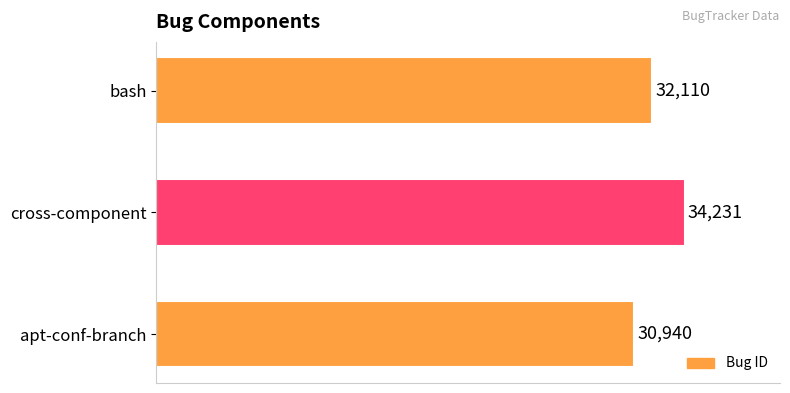

What is the average value?

32427